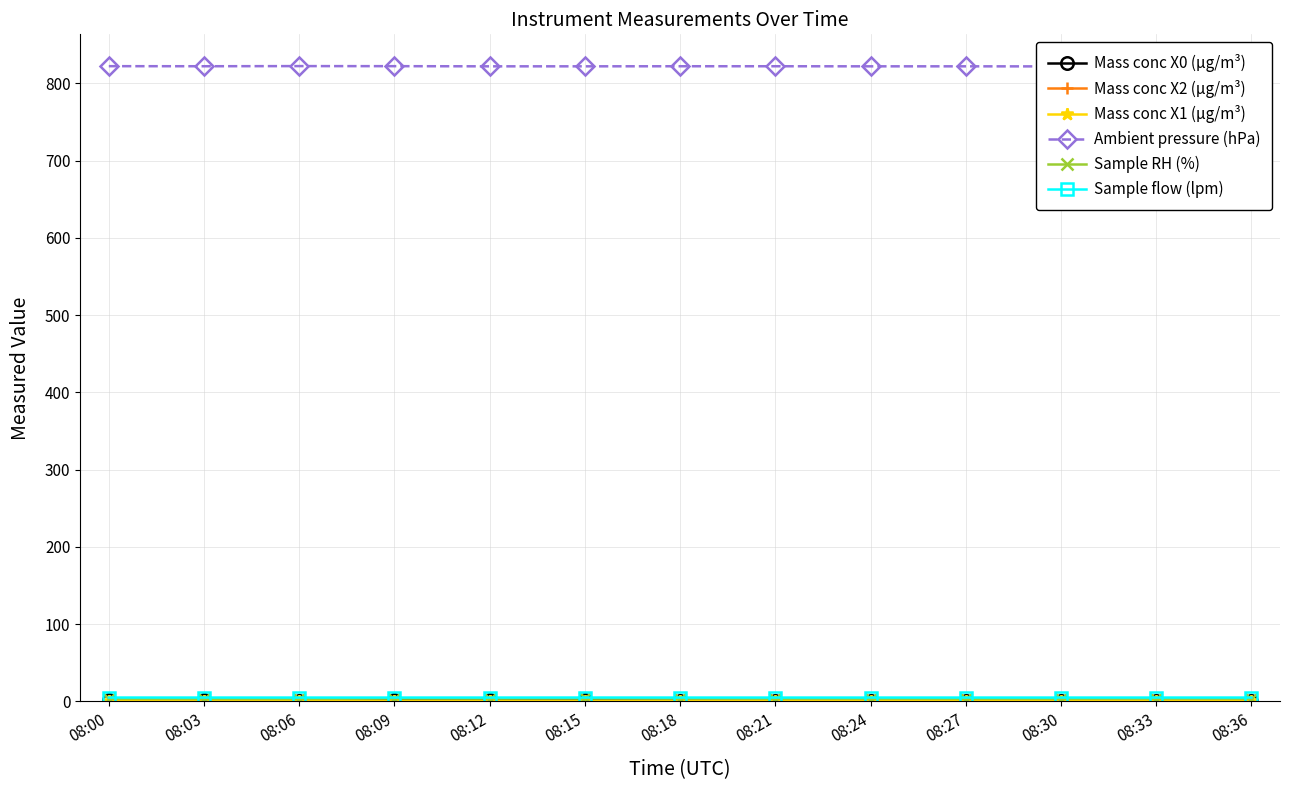

At which label does Ambient pressure (hPa) first exceed 822?

08:00